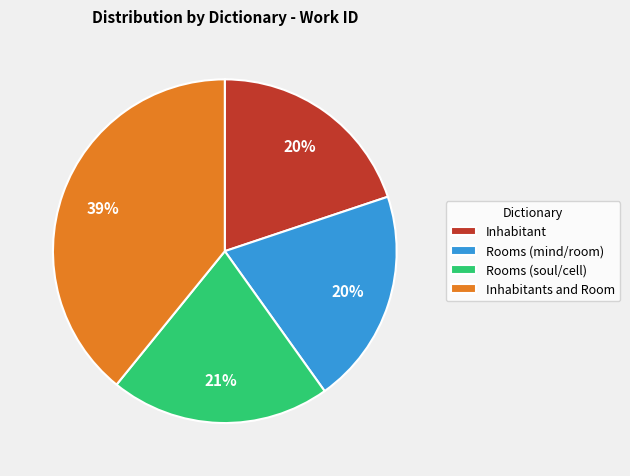

Is it true that Rooms (mind/room) is 20% of the pie?

True